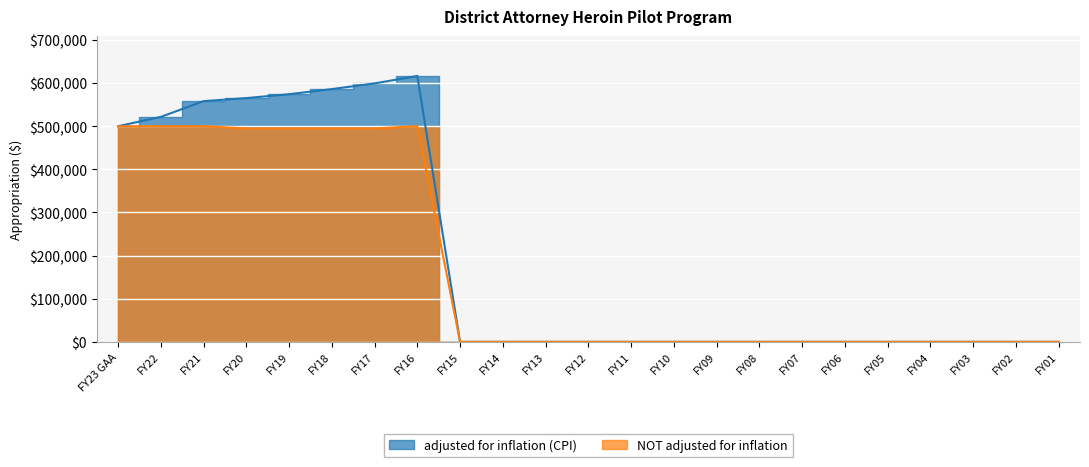

How many values in the NOT adjusted for inflation series exceed 0?

8